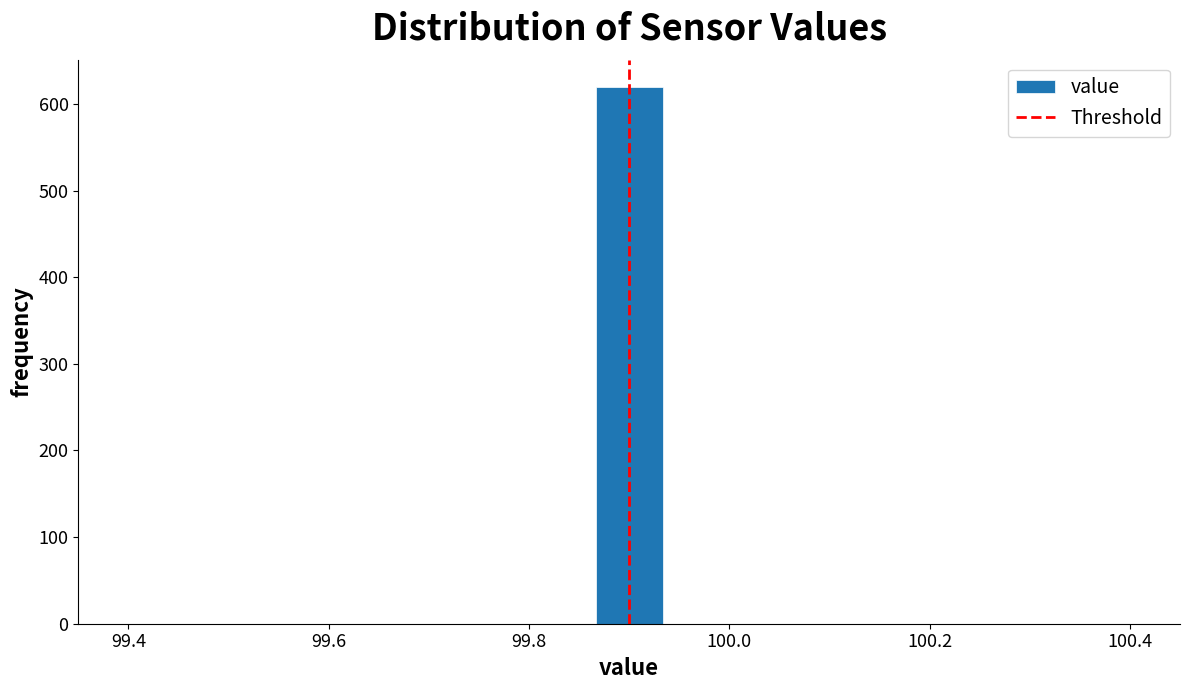

Read against the x-axis, roughly where is the centre of the tallest bar?

99.90